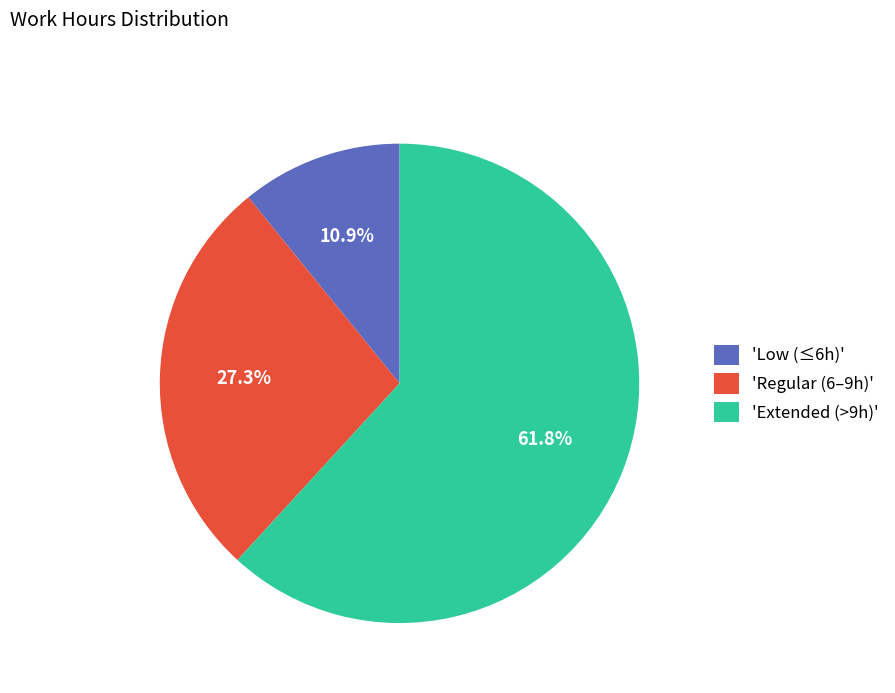

Between 'Low (≤6h)' and 'Regular (6–9h)', which is larger?

'Regular (6–9h)'